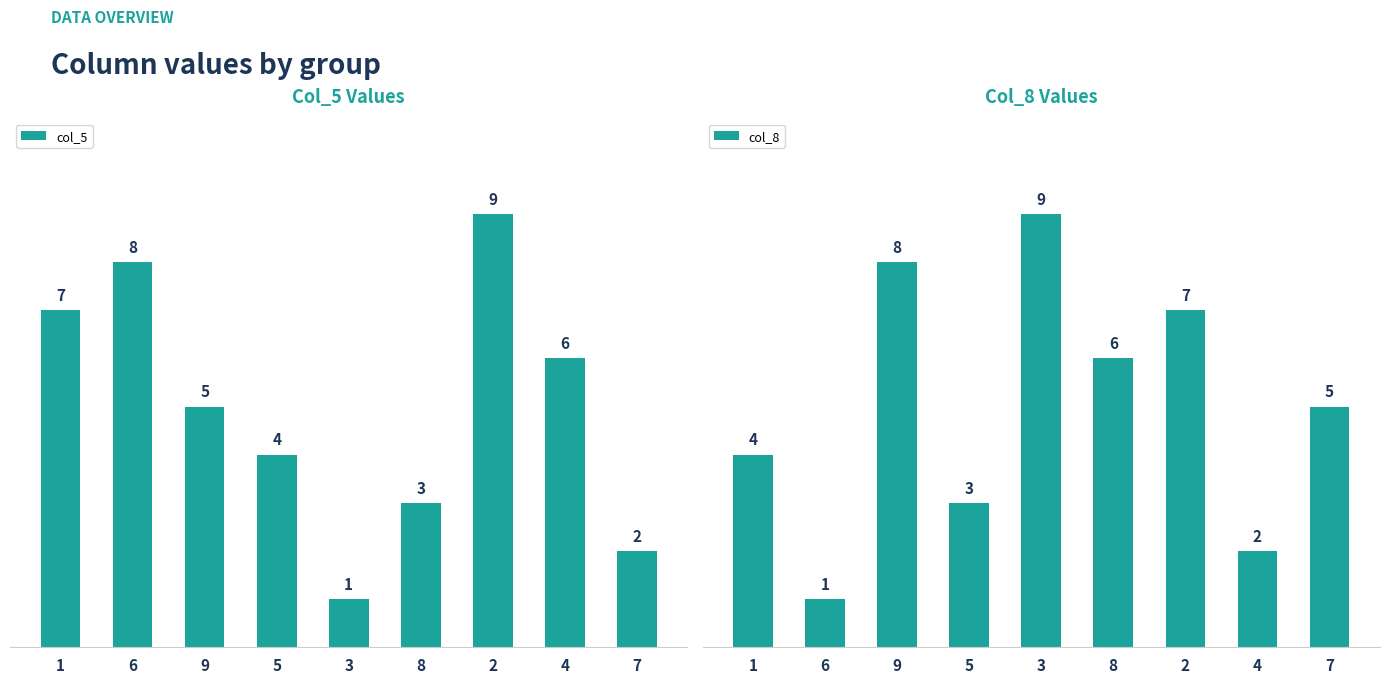

What is the difference between the col_8 values at 3 and 9?

1